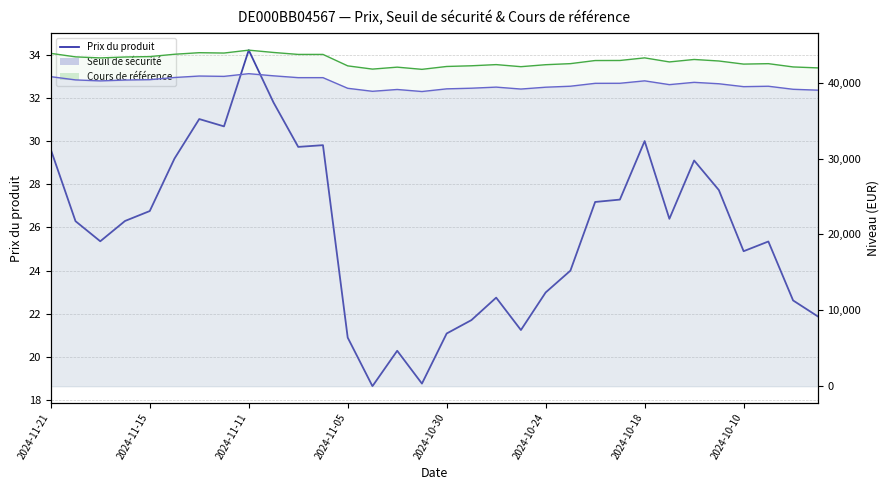

Approximately how many times larger is the value at 20 compared to 2024-11-15?

0.9